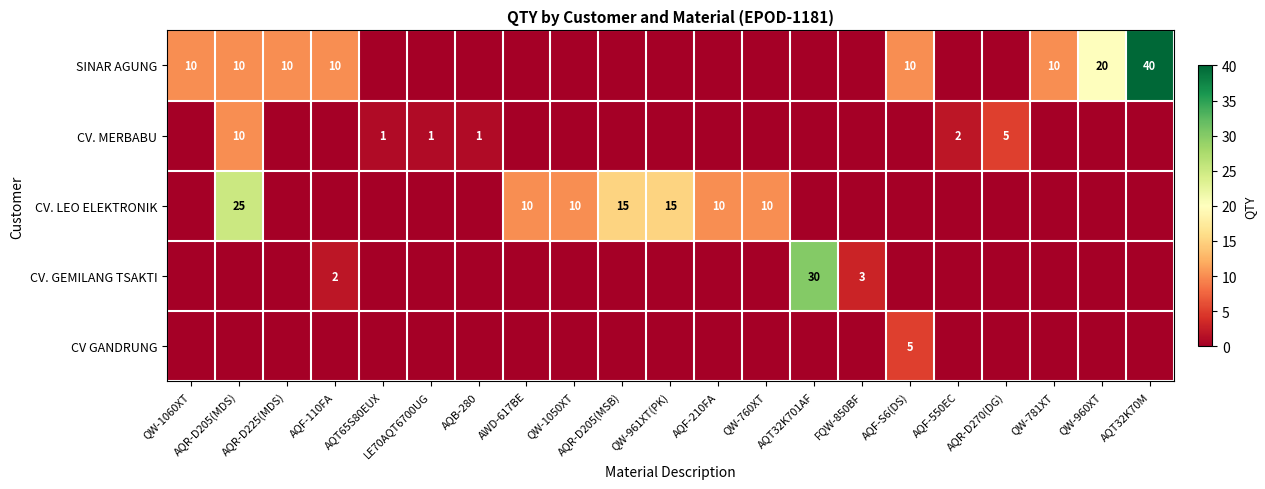

True or false: SINAR AGUNG has a value of 10 at AQF-S6(DS).

True